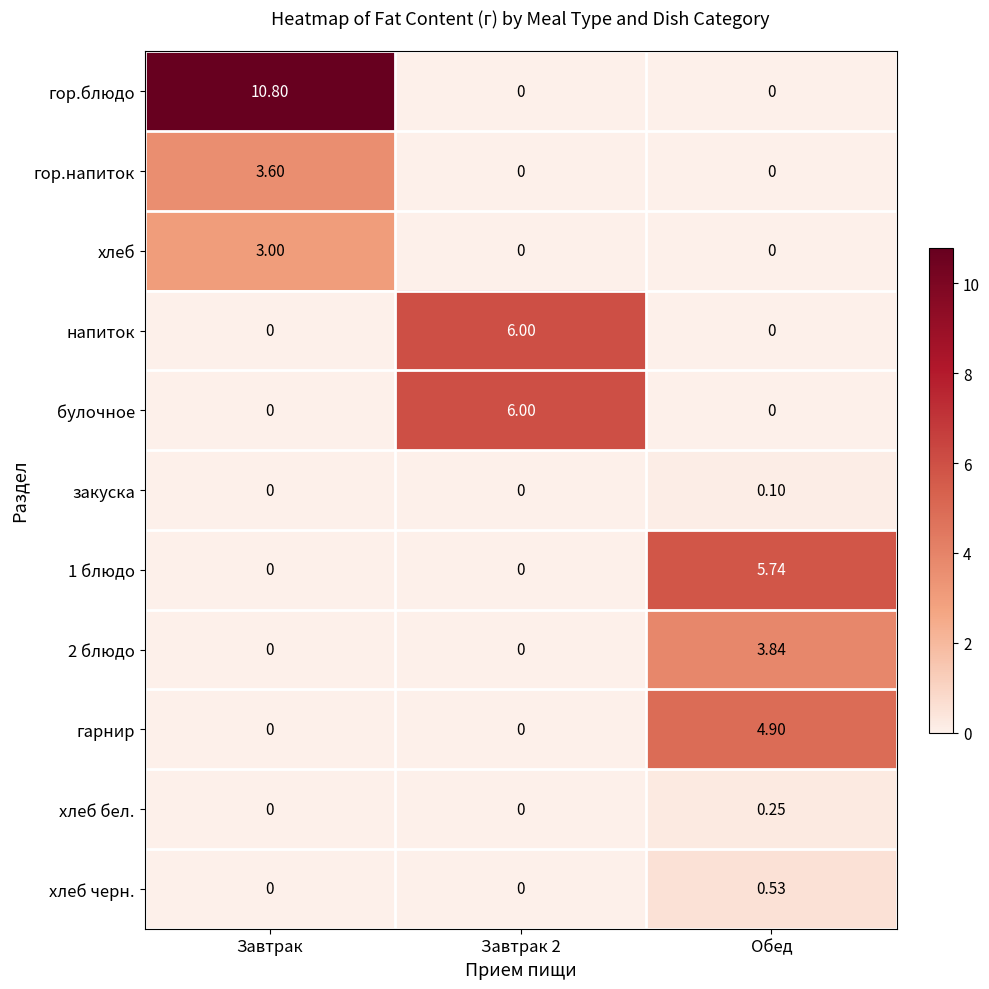

At which category is the sum across all series the highest?

Завтрак